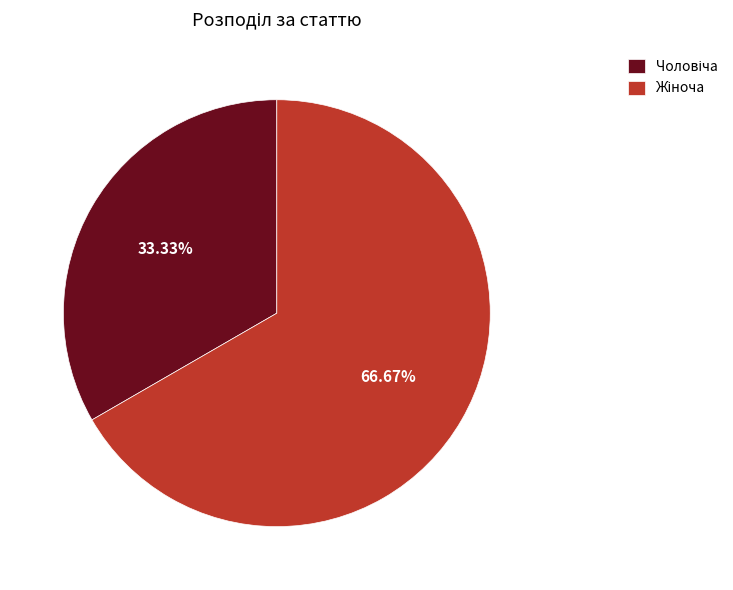

Is there a majority slice in this chart?

Yes